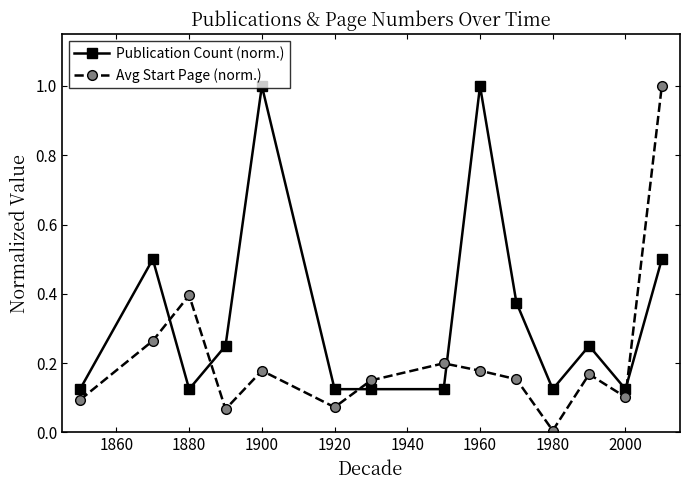

What is the difference between the second highest and second lowest values in the Publication Count (norm.) series?

0.9